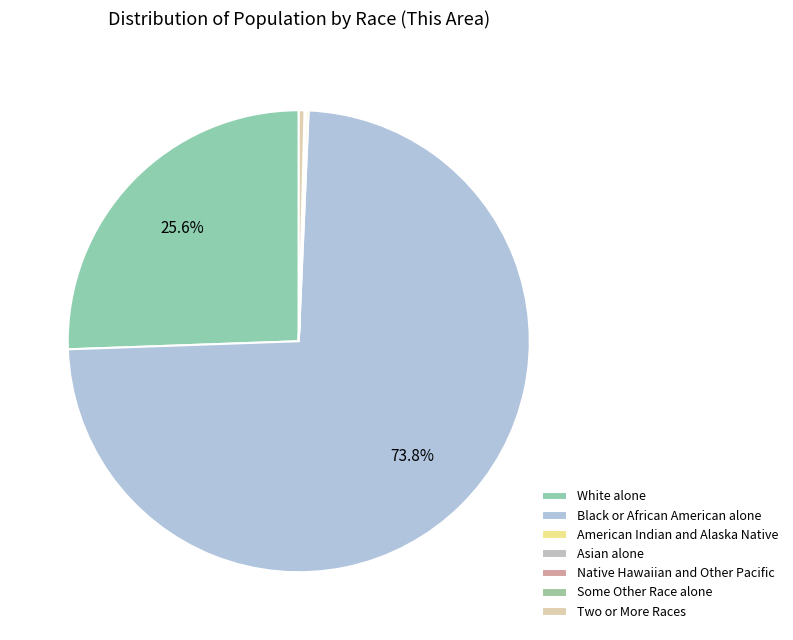

Is the sum of Two or More Races and White alone greater than half?

No